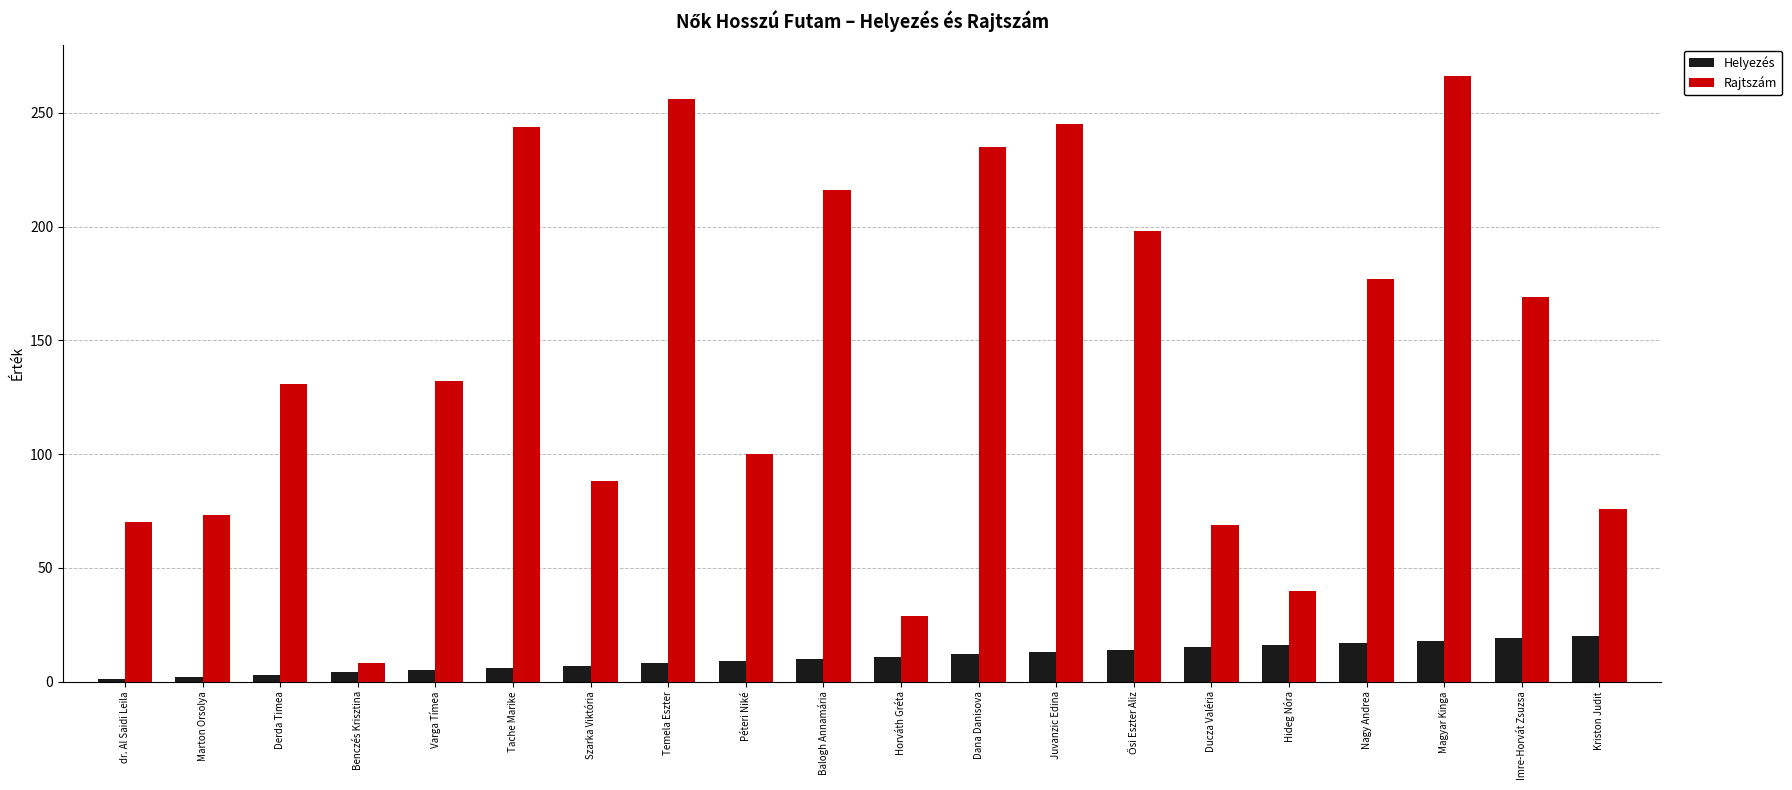

How many data points in Rajtszám are less than 132?

10